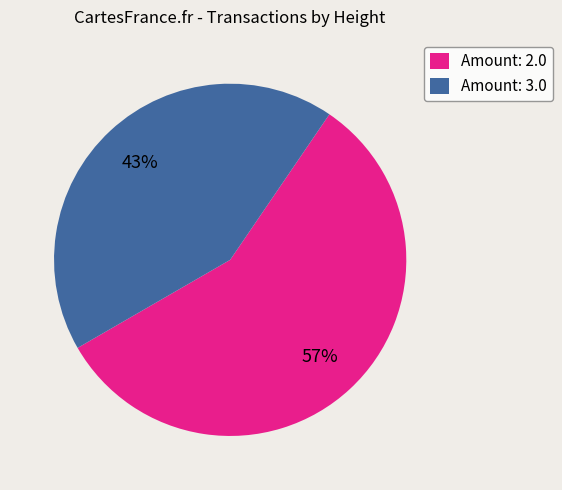

Does any single category account for the majority?

Yes